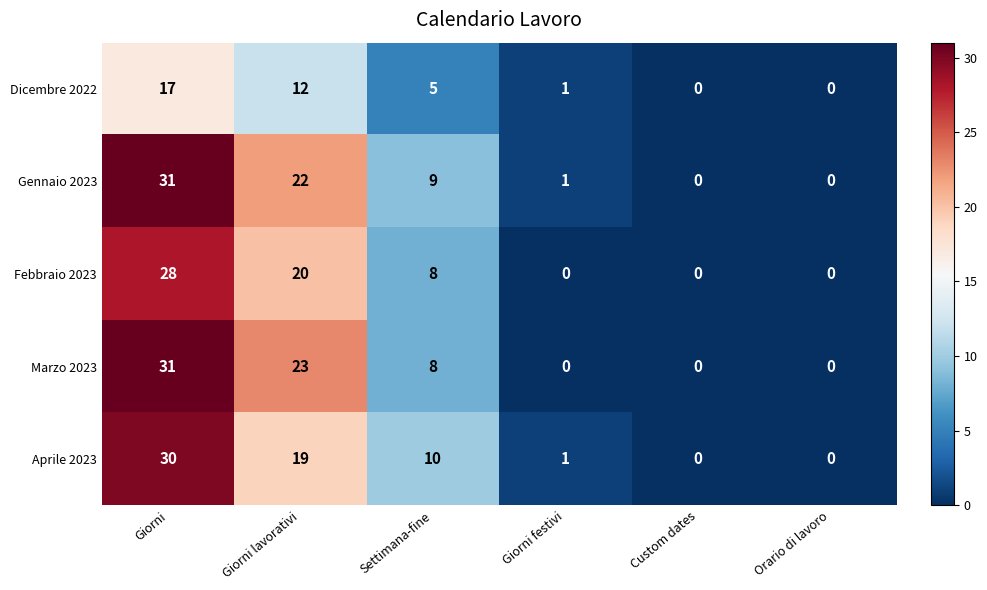

What is the sum of all Aprile 2023 values?

60